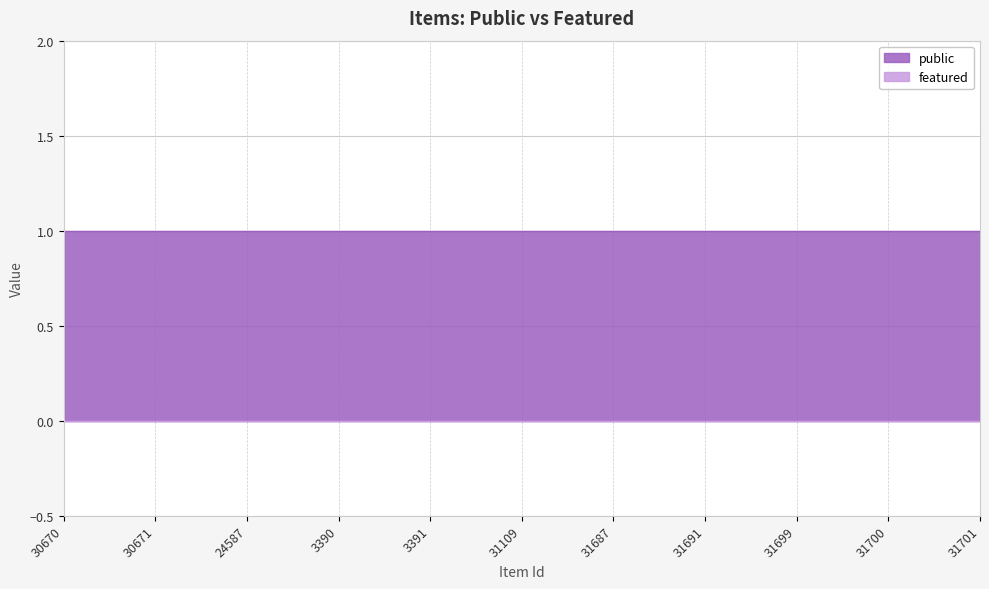

What value does the public series have at 31109?

1